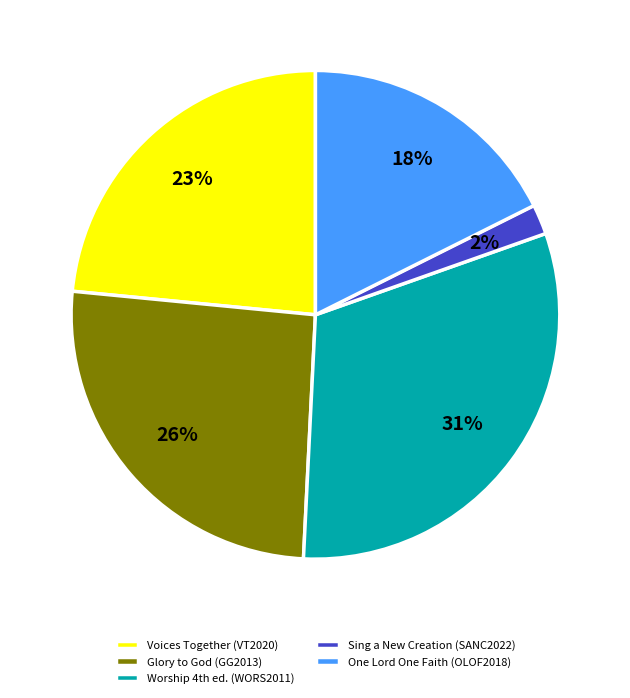

Which category has the biggest portion of the pie?

Worship 4th ed. (WORS2011)